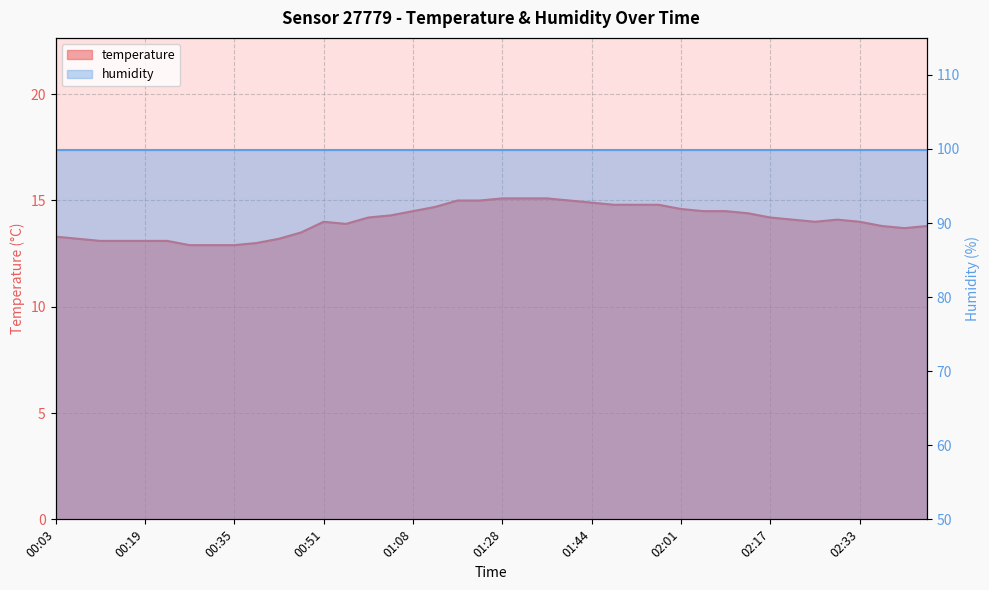

True or false: the data shows 23.0 at 00:59.

False